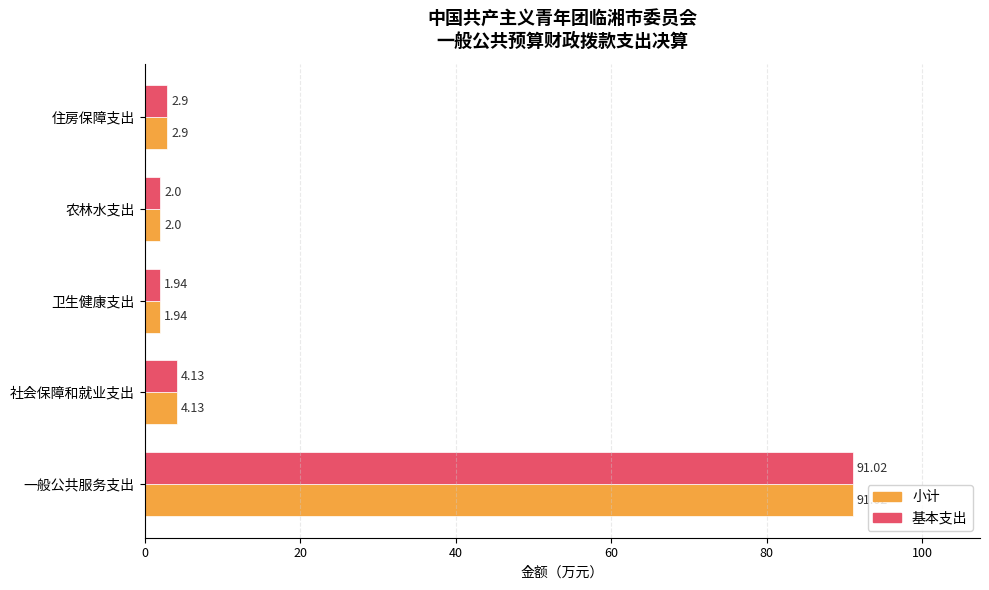

List the labels in order of 基本支出 value, smallest first.

卫生健康支出, 农林水支出, 住房保障支出, 社会保障和就业支出, 一般公共服务支出